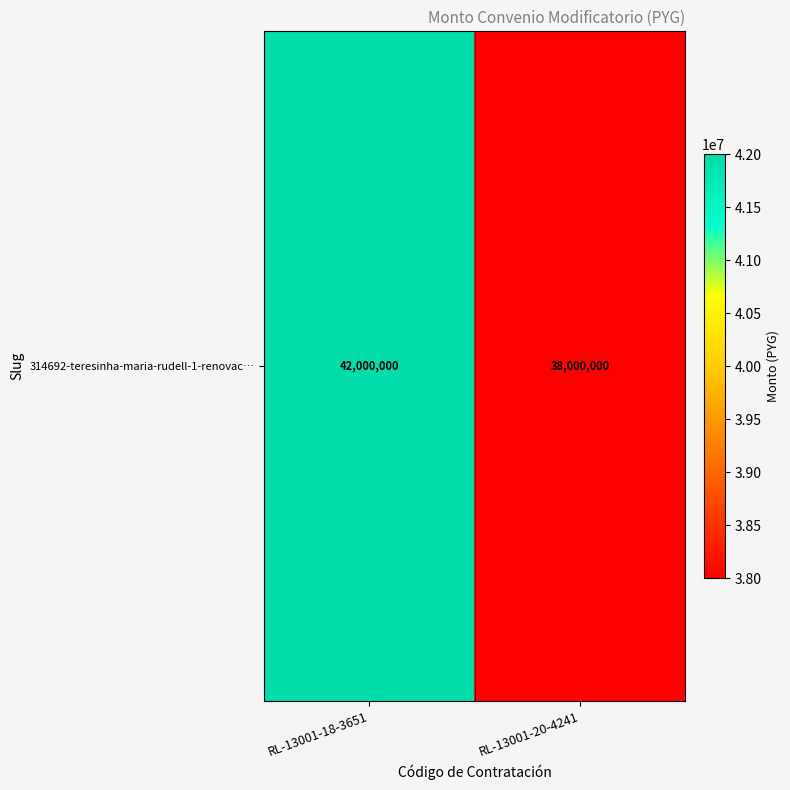

List the labels in order of value, smallest first.

RL-13001-20-4241, RL-13001-18-3651